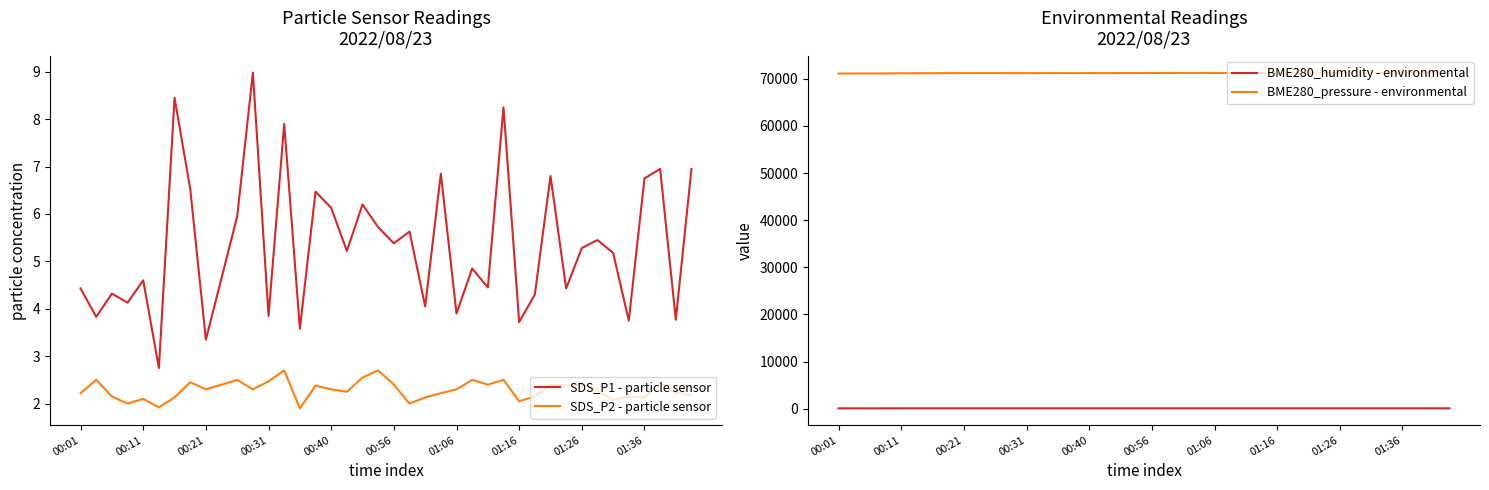

How many categories are shown in the chart?

40